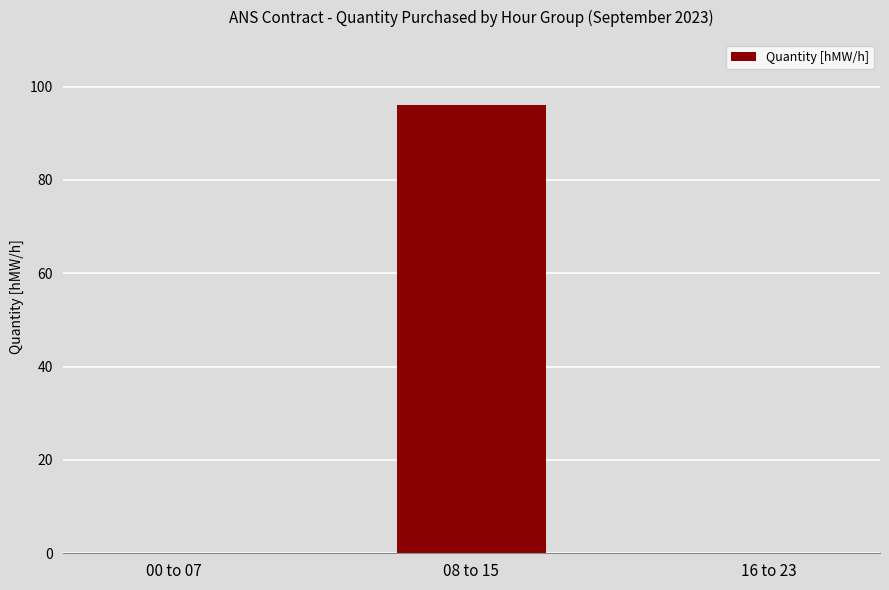

Between 16 to 23 and 08 to 15, which is larger?

08 to 15